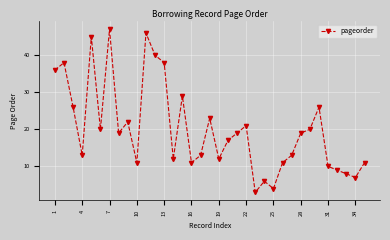

How many distinct data groups are displayed?

1